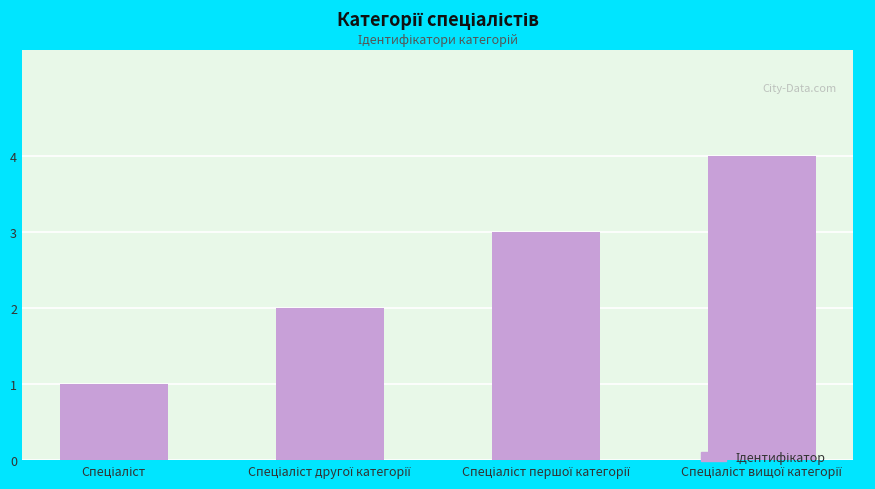

What is the sum of all values?

10